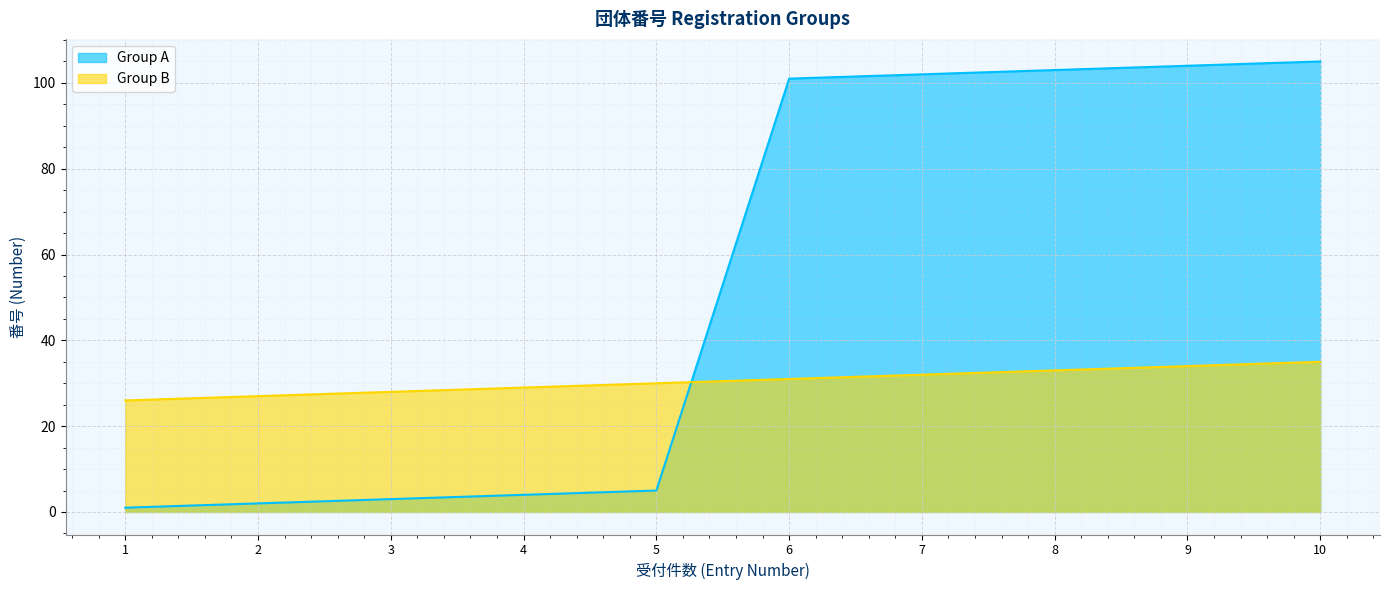

Rank the series by their maximum value, from highest to lowest.

Group A, Group B